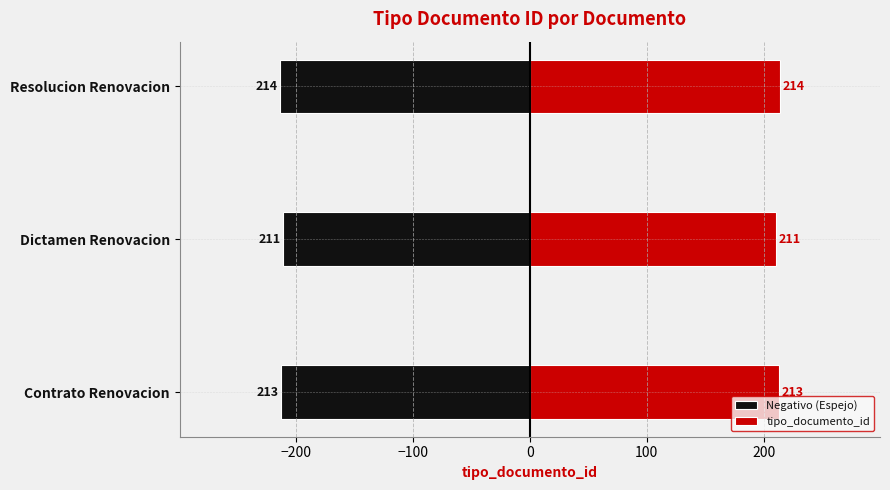

At how many categories does at least one series exceed -31?

3